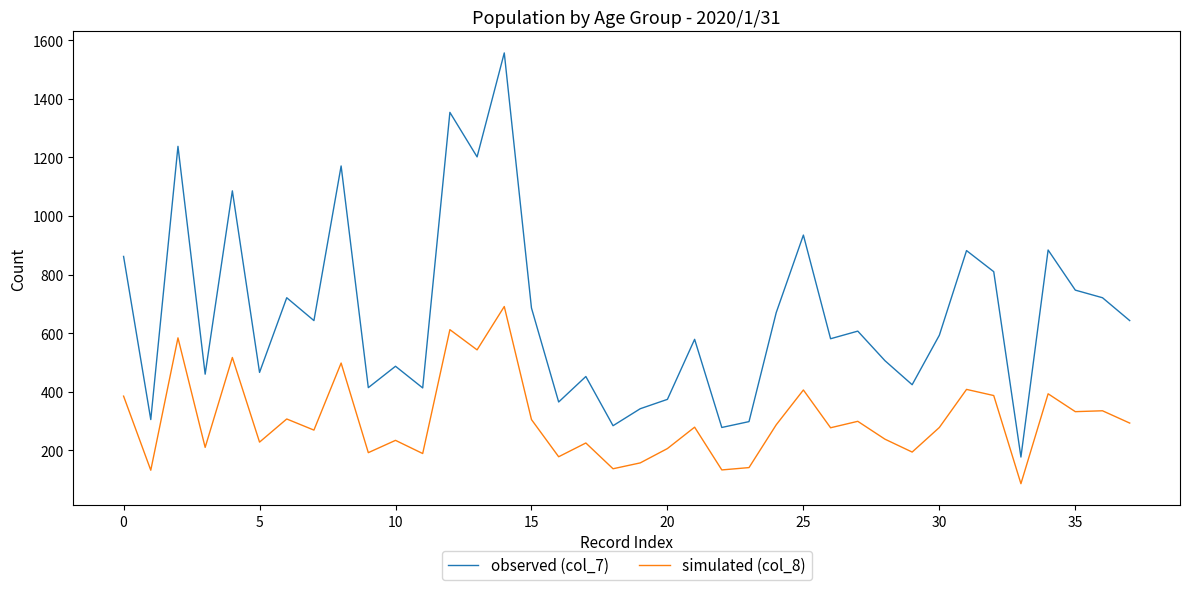

Which series has the largest total across all categories?

observed (col_7)